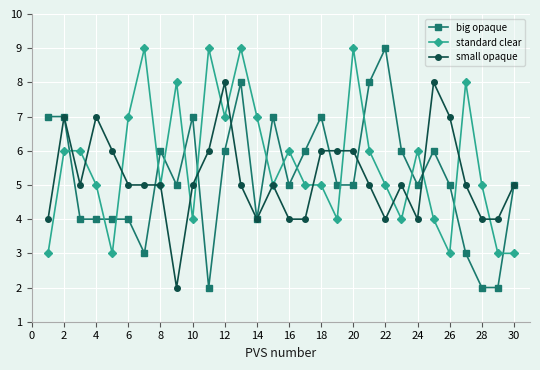

What is the highest value of the big opaque series?

9